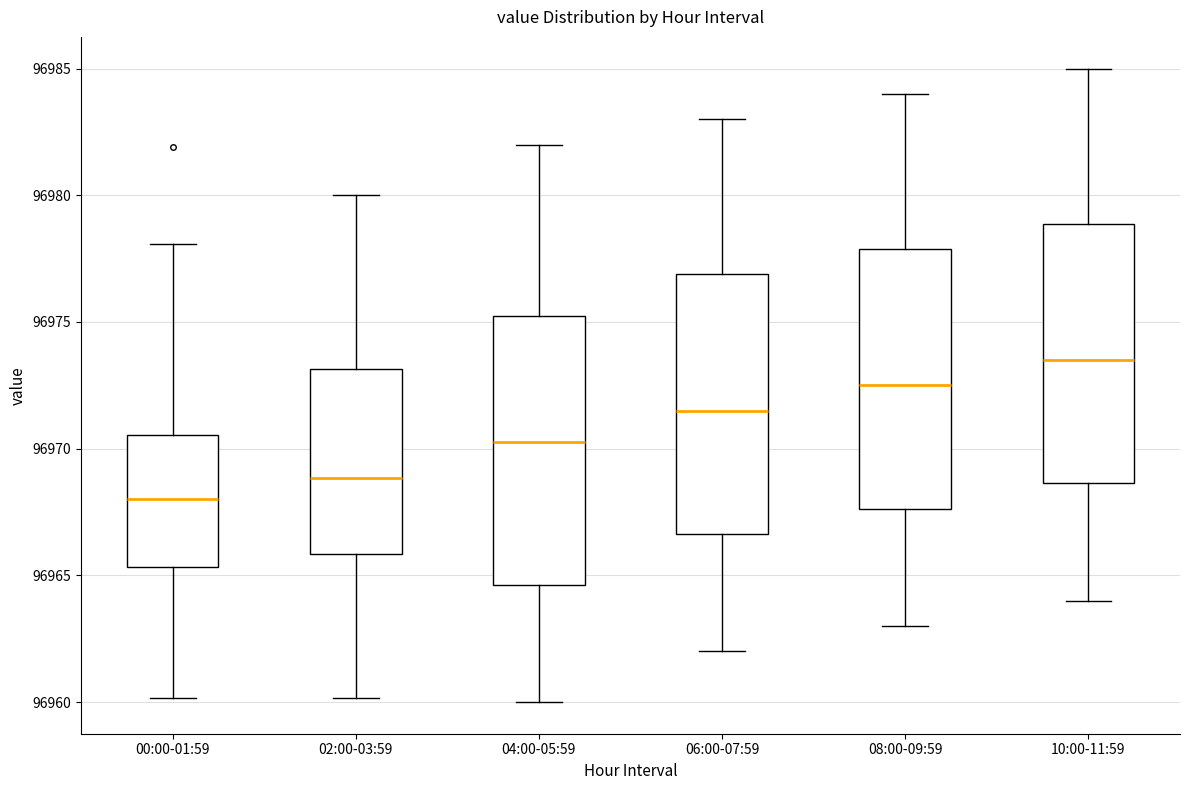

Which box has the lowest median line?

00:00-01:59